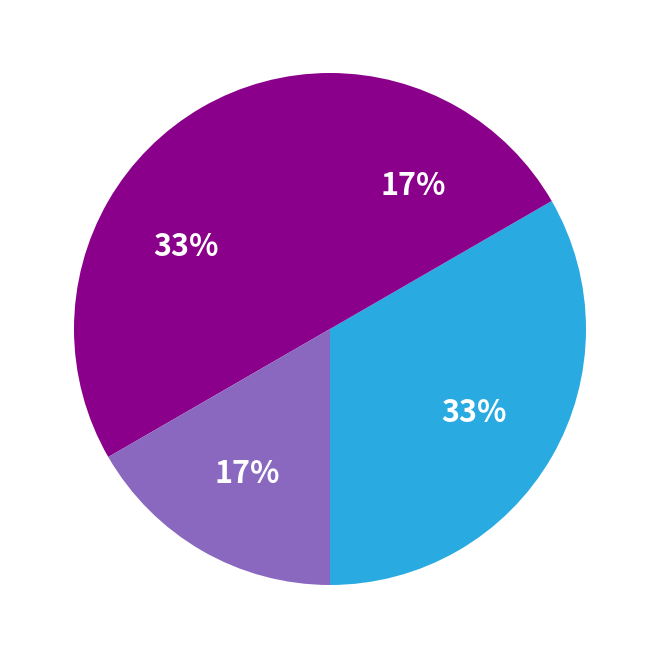

How many slices are in this pie chart?

4